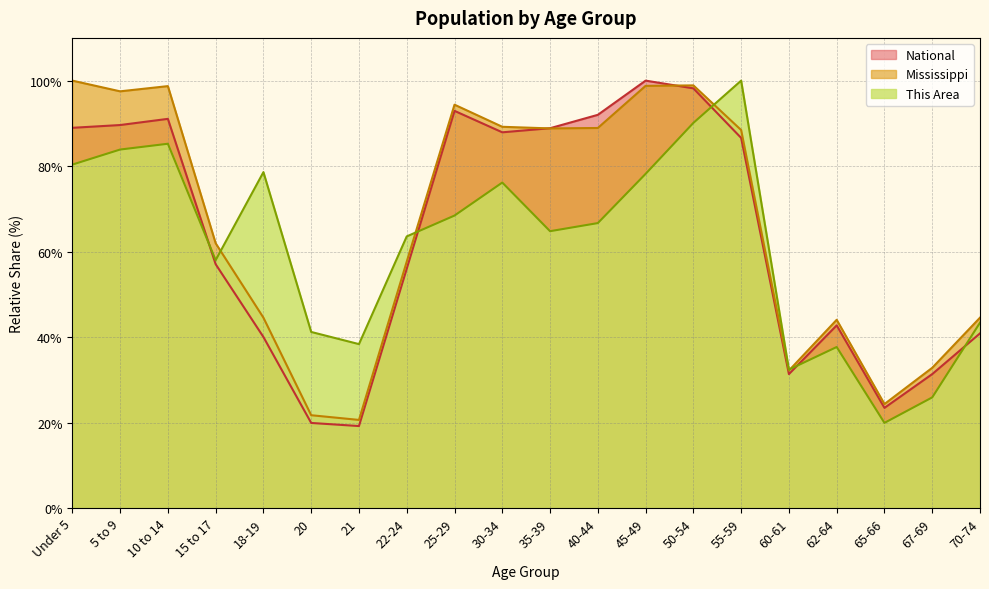

What is the label of the 2nd point from the right?

67-69